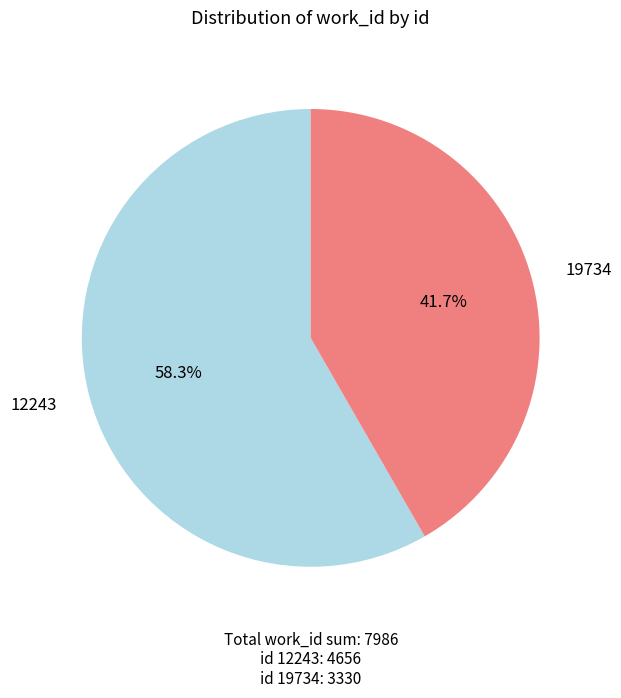

Is there a majority slice in this chart?

Yes